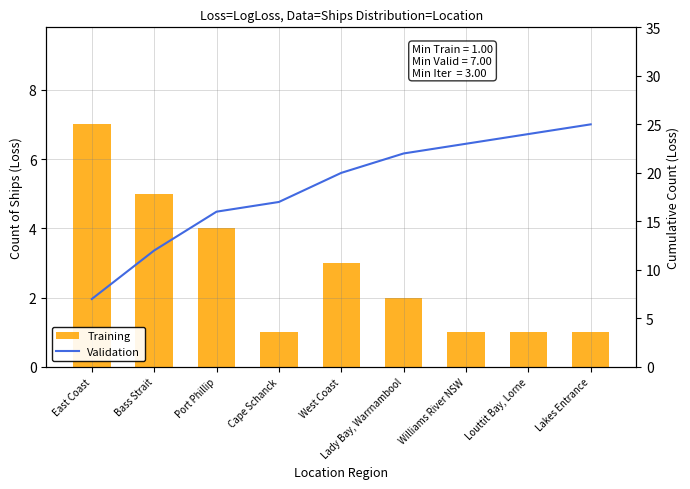

Reading right to left, list all the values displayed in this chart.

Training: 1	1	1	2	3	1	4	5	7
Validation: 25	24	23	22	20	17	16	12	7